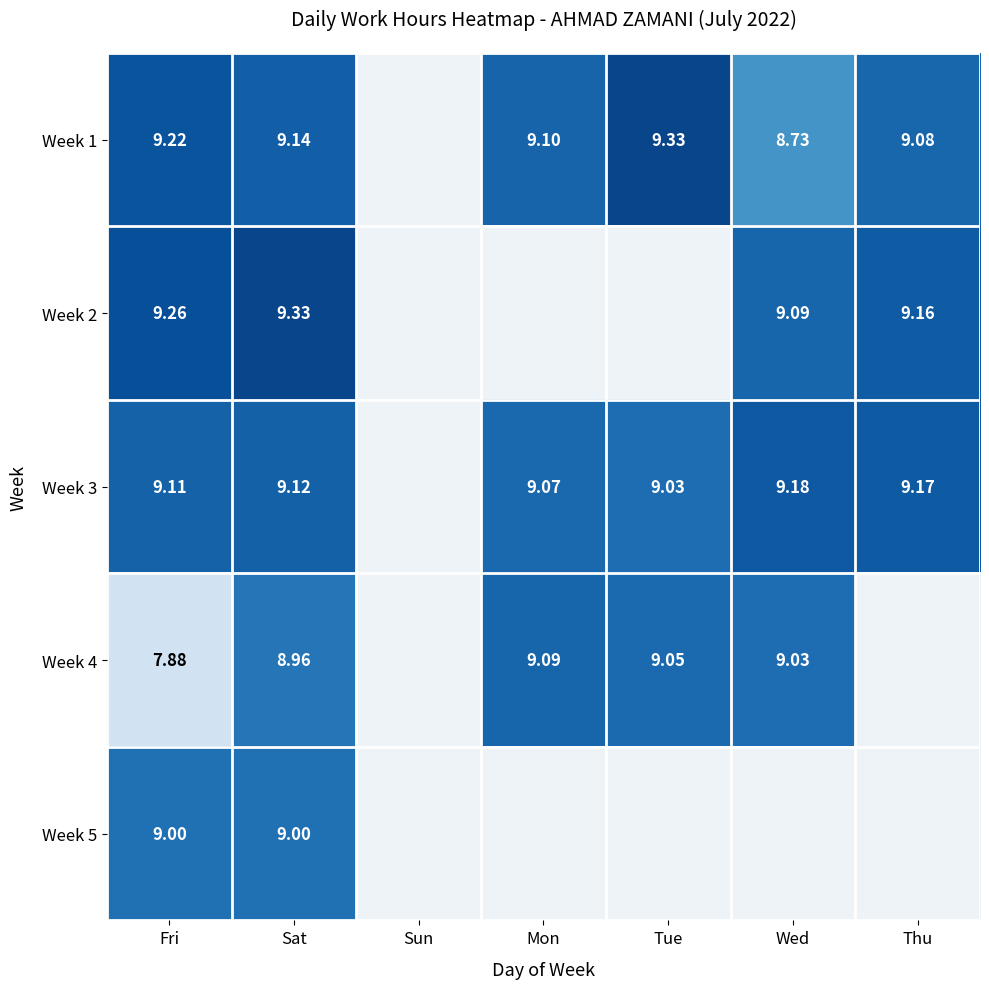

What is the maximum value shown in the chart?

9.3